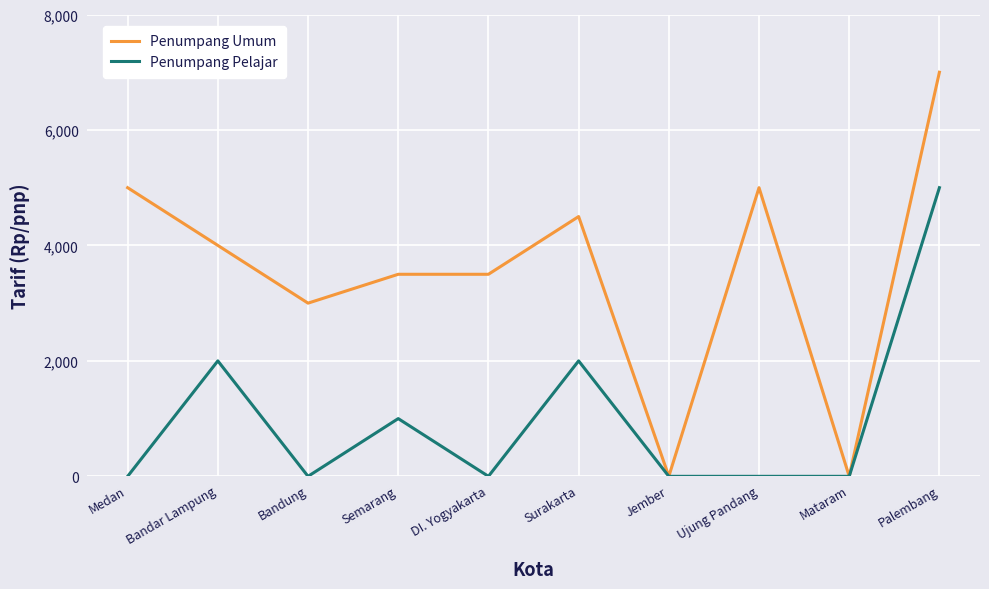

What is the highest value of the Penumpang Umum series?

7000